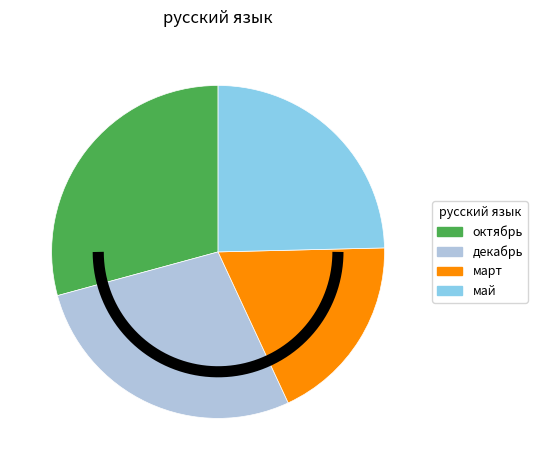

How many slices are in this pie chart?

4